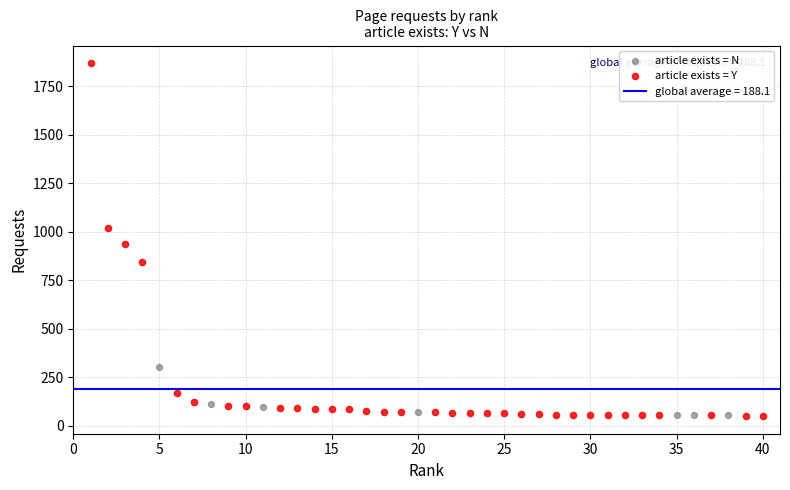

Which series has the largest Y range (max minus min)?

article exists = Y